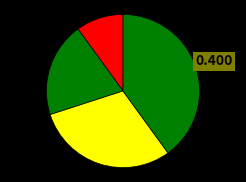

How many segments does this pie chart have?

4